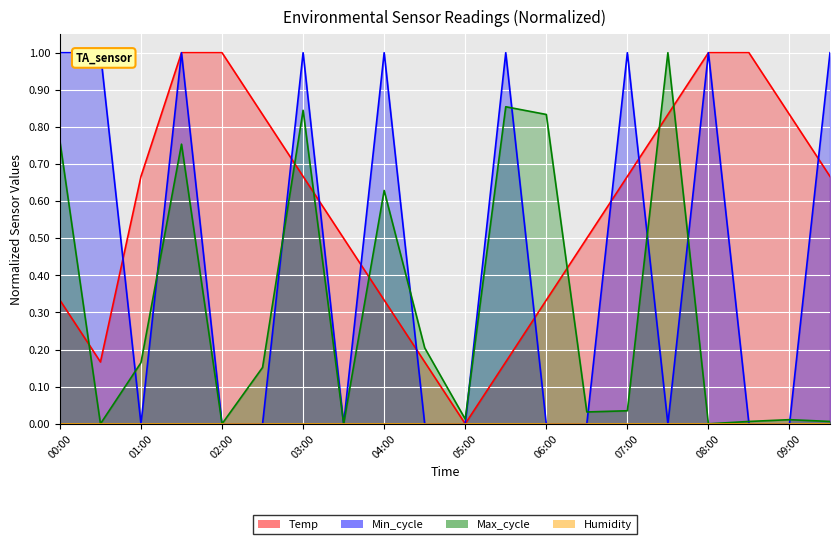

Where do Temp and Min_cycle first cross each other?

00:30 and 01:00